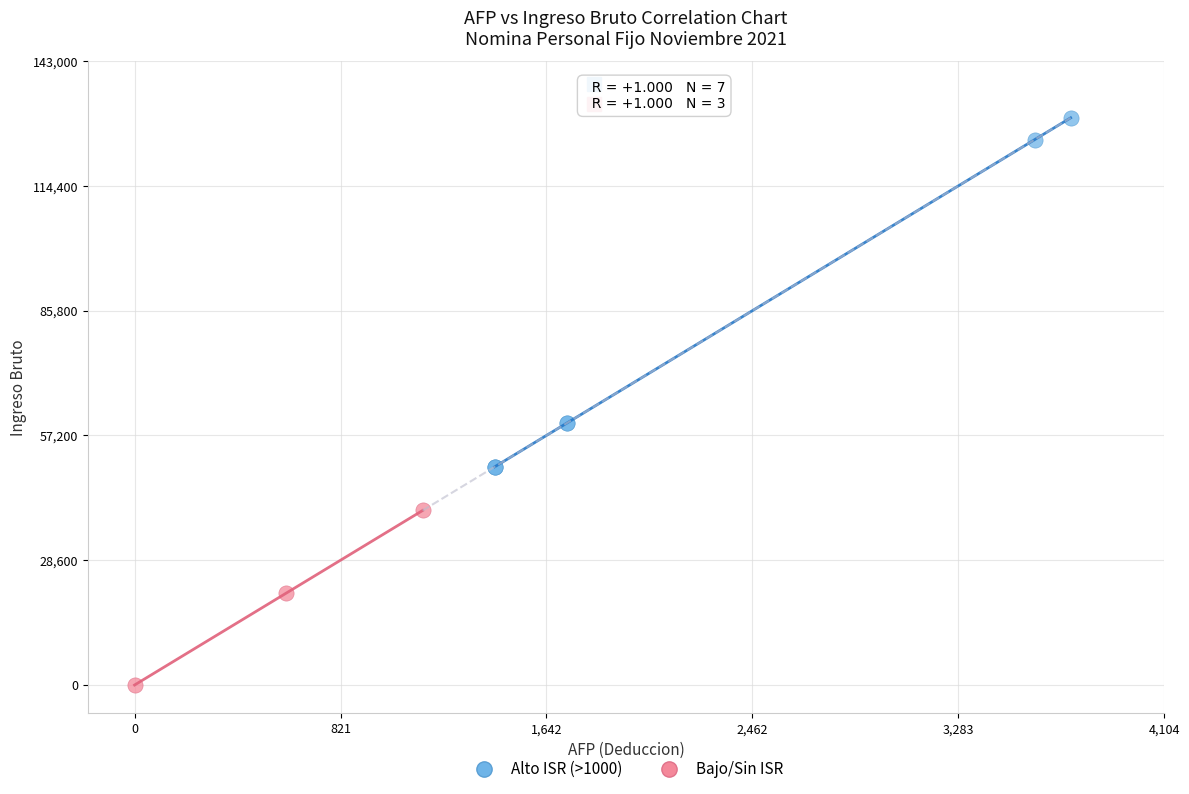

Which series reaches the minimum Y coordinate?

Bajo/Sin ISR